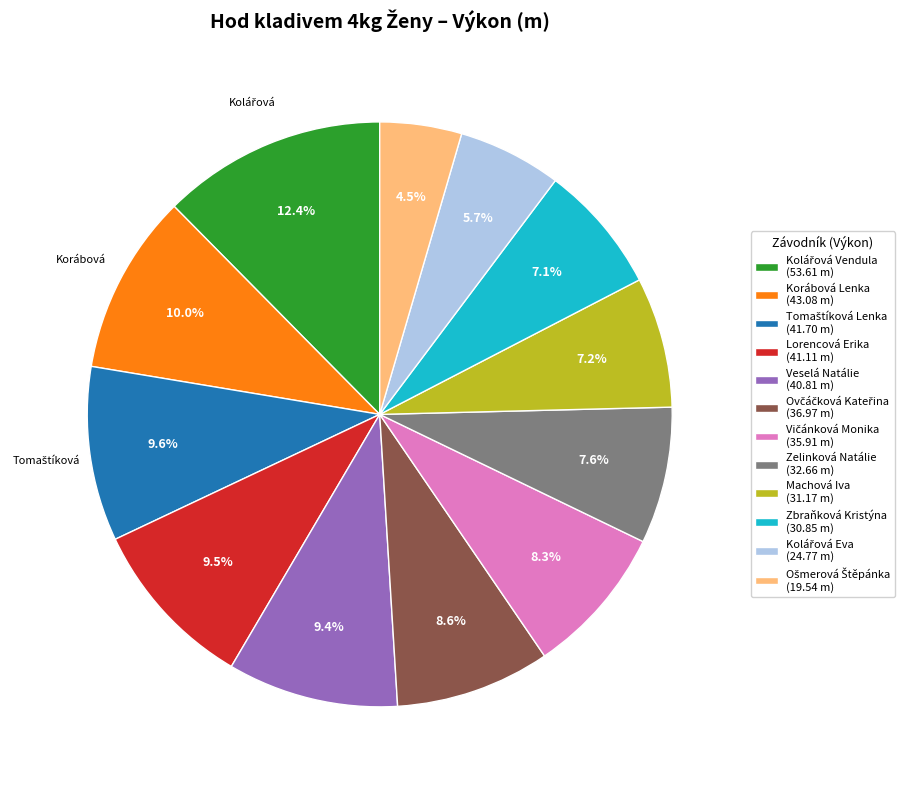

Approximately how many times larger is the value at Korábová Lenka (43.08 m) compared to Zelinková Natálie (32.66 m)?

1.3